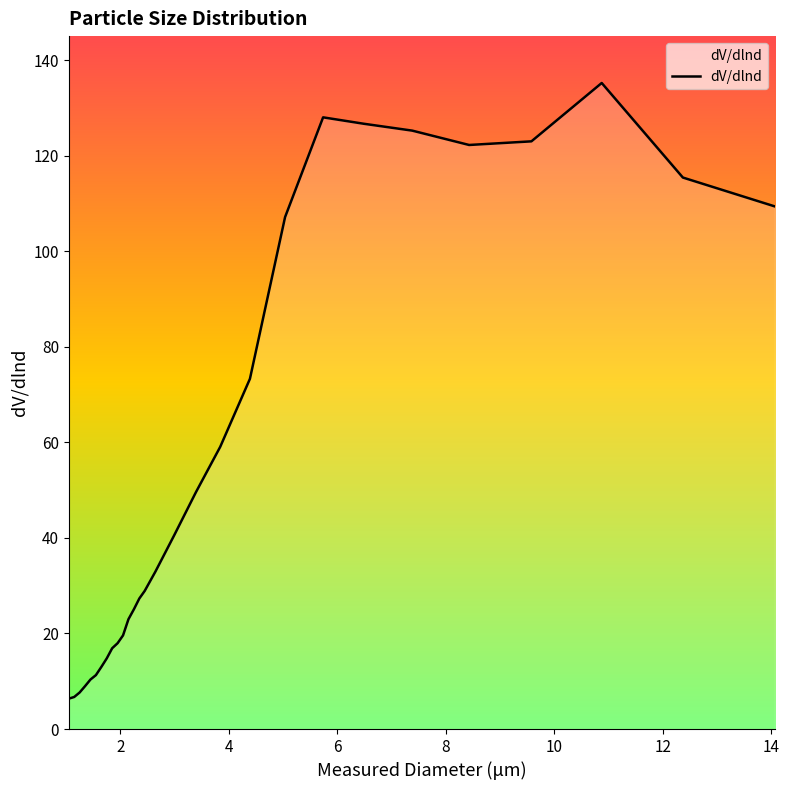

What is the minimum value shown in the chart?

6.4